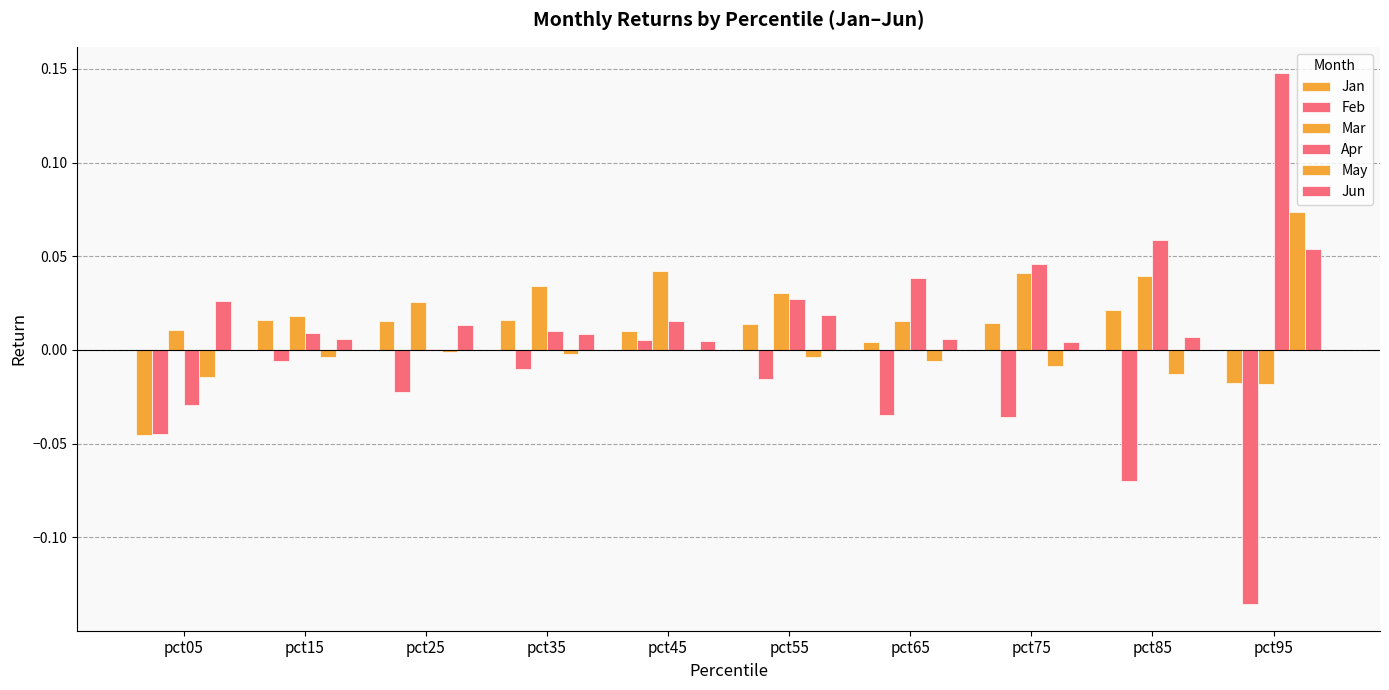

Which series has the widest spread of values?

Apr